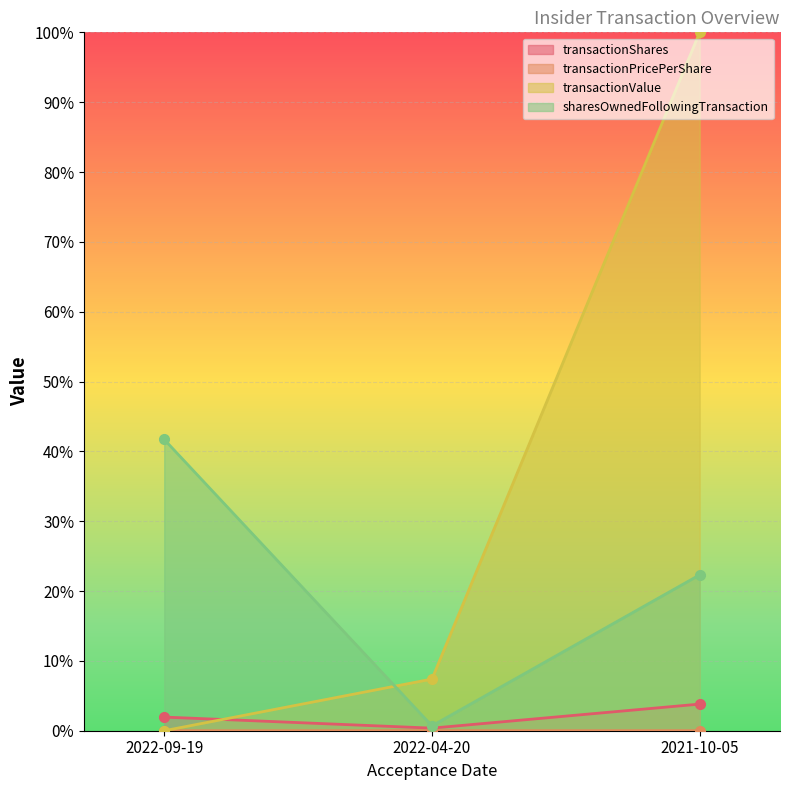

True or false: transactionPricePerShare has a value of 0.0 at 2021-10-05.

False